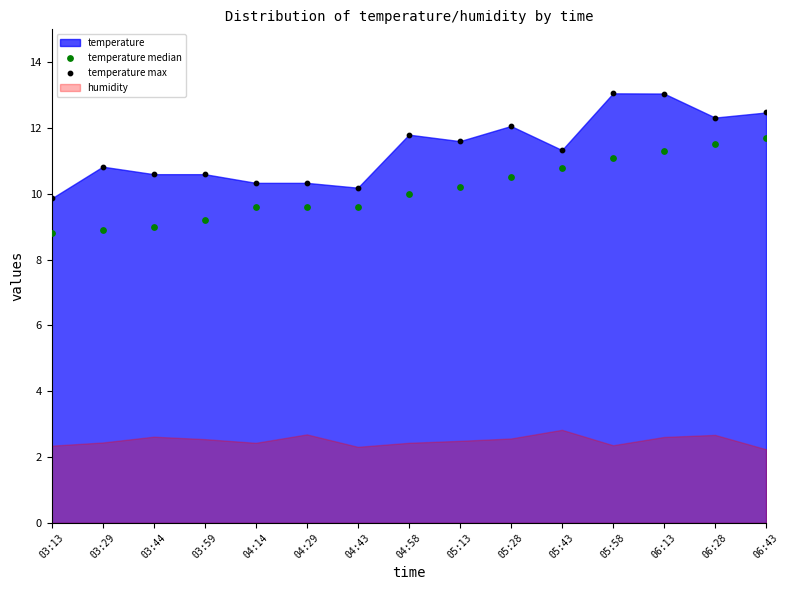

Across all data points, what is the range of Y values (max minus min)?

4.3